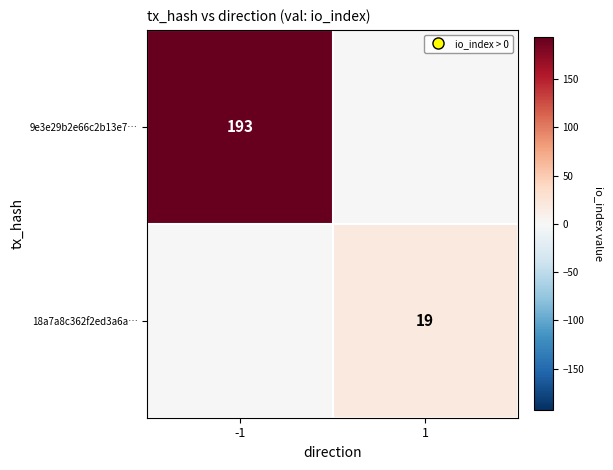

True or false: 9e3e29b2e66c2b13e7… has a value of 57 at -1.

False